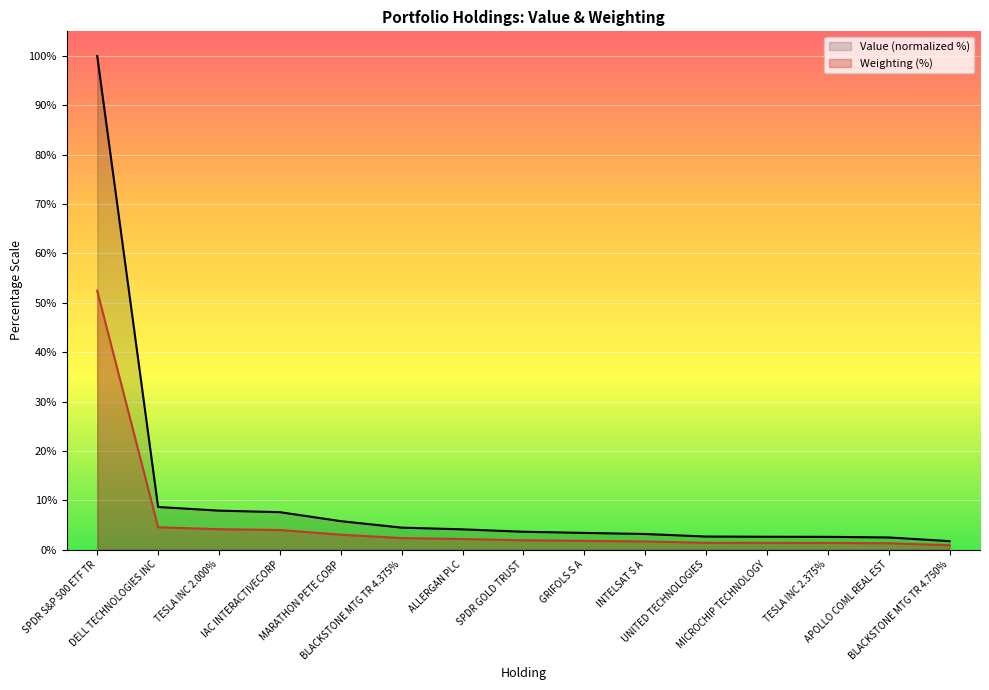

True or false: Weighting has more than 0 interior local peaks.

False